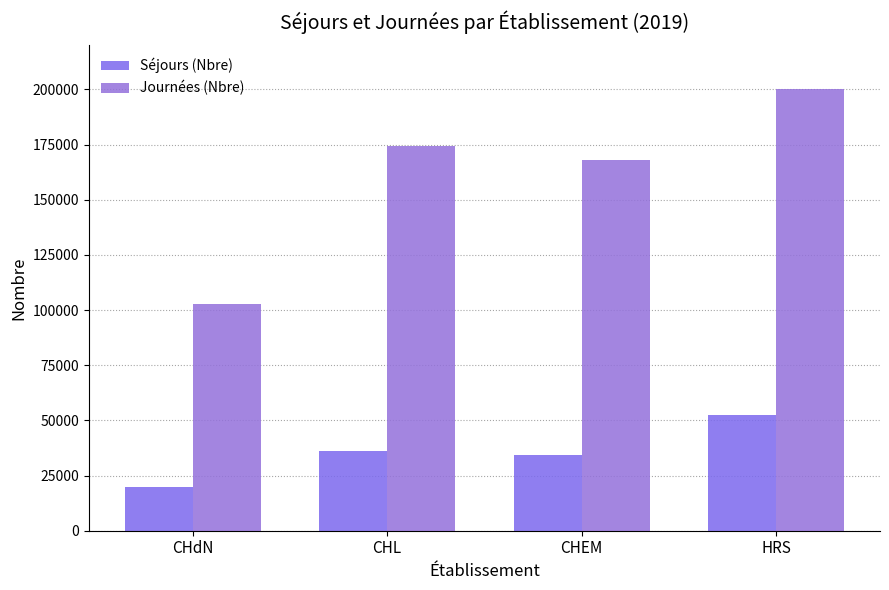

Rank the series by their maximum value, from lowest to highest.

Séjours (Nbre), Journées (Nbre)